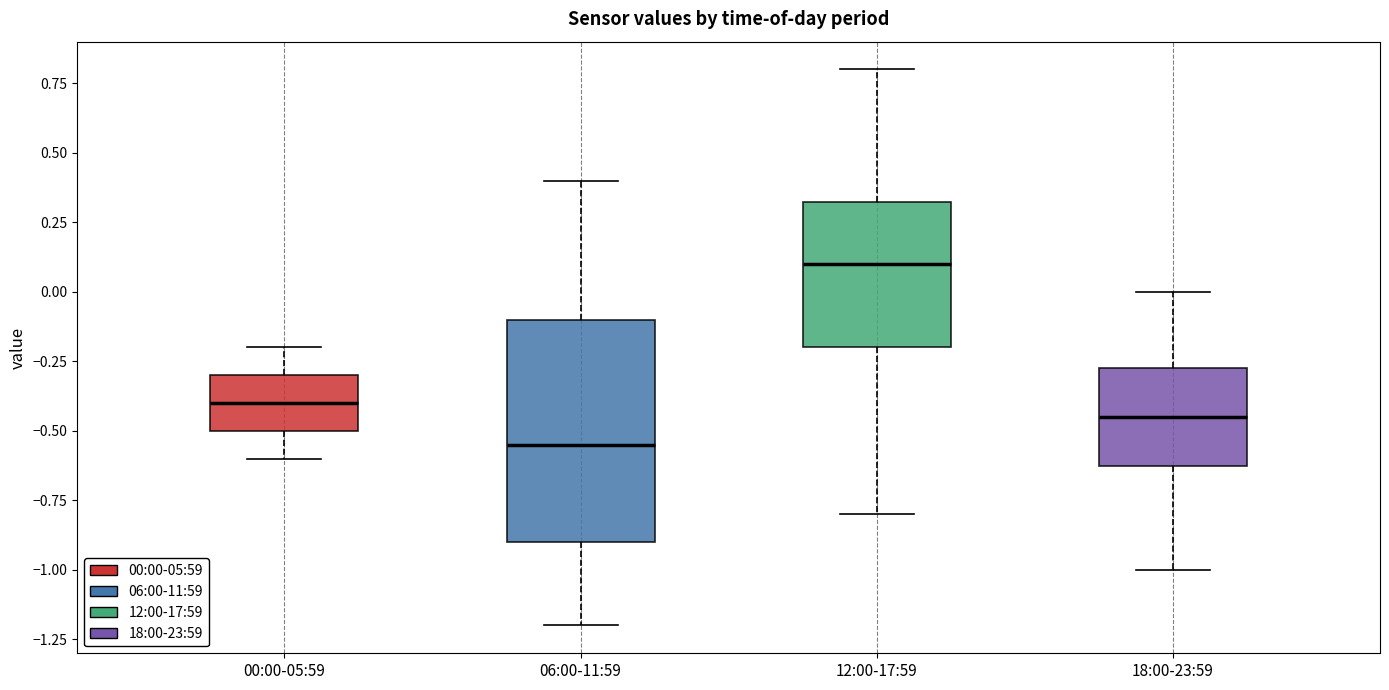

Comparing the boxes themselves (not the whiskers), which one is the tallest?

06:00-11:59